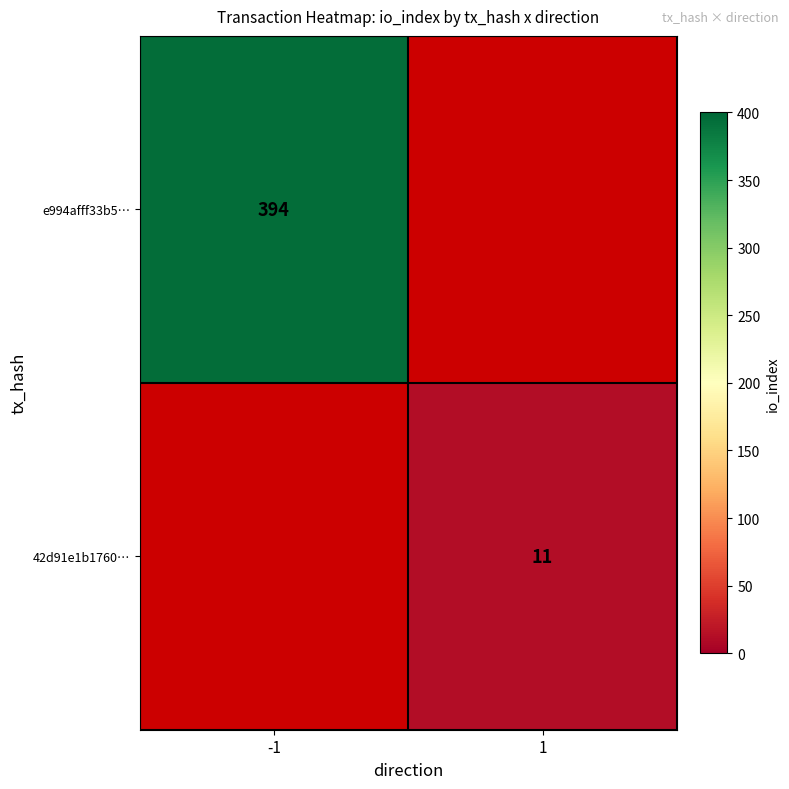

Count the number of data series in this chart.

2